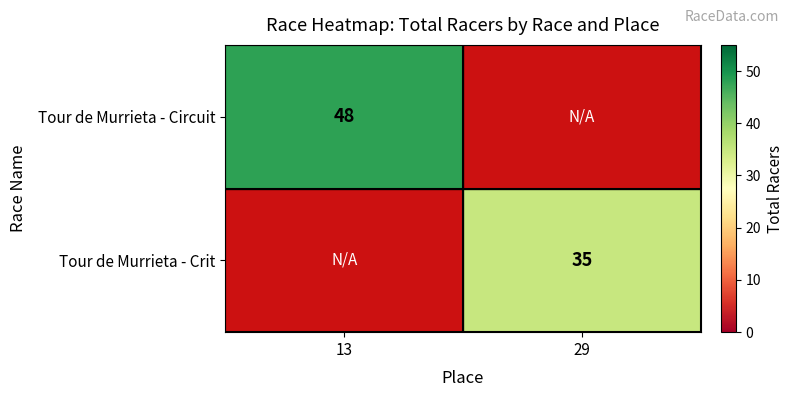

How many distinct data groups are displayed?

2